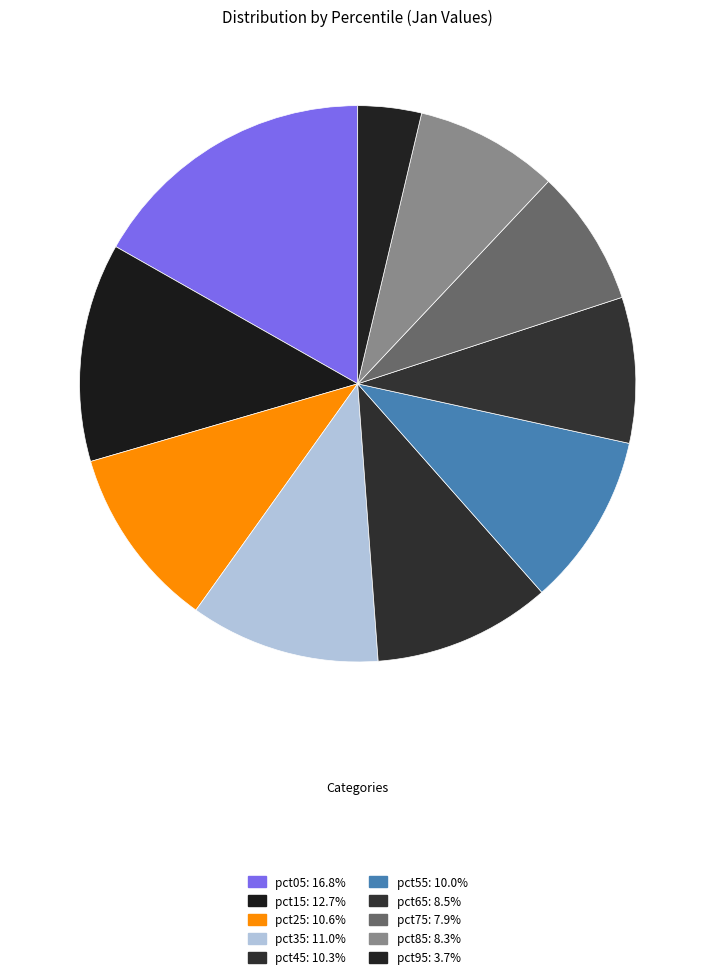

Is it true that pct65 is 8% of the pie?

True